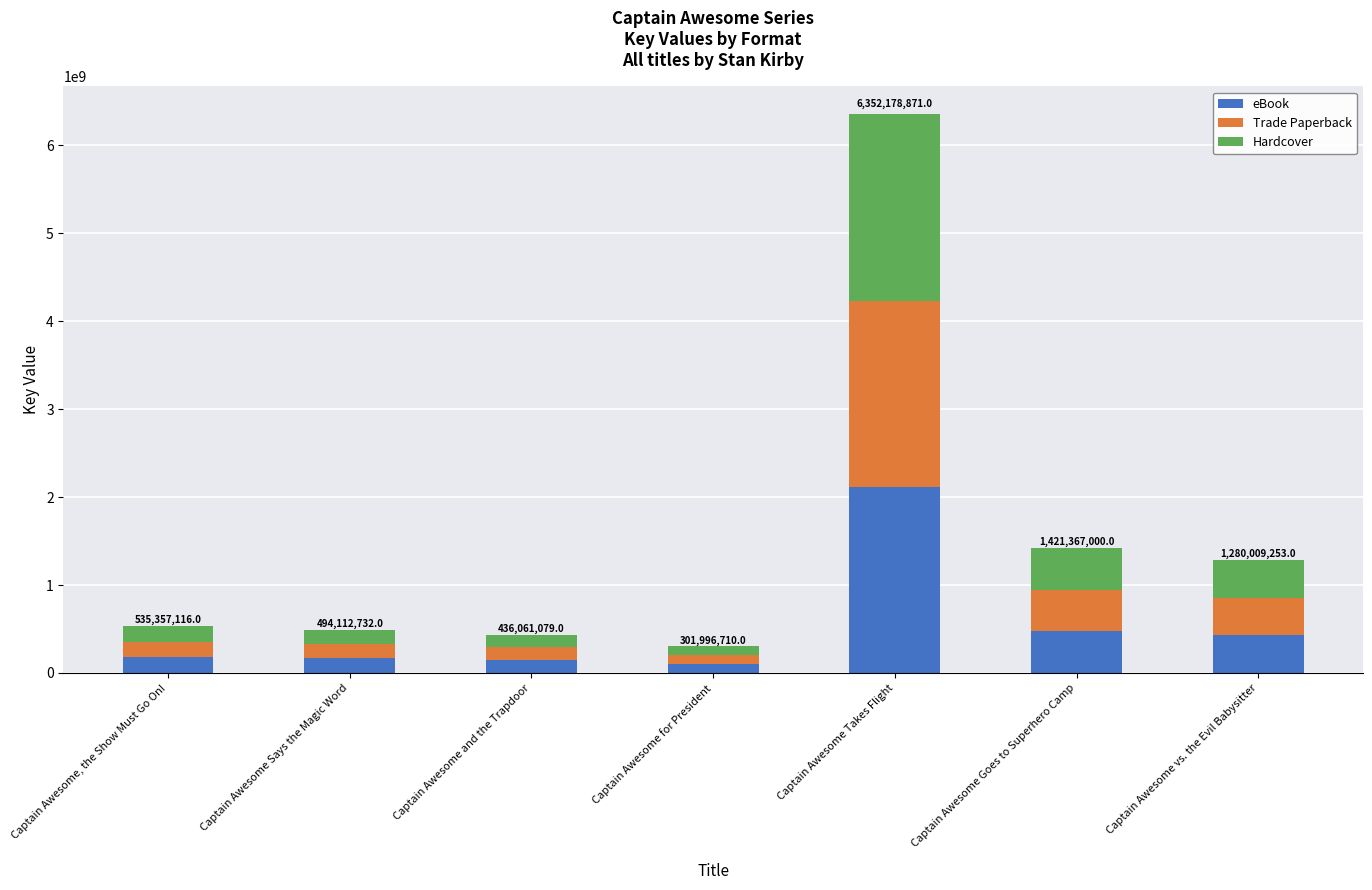

What is the sum of all eBook values?

3607027587